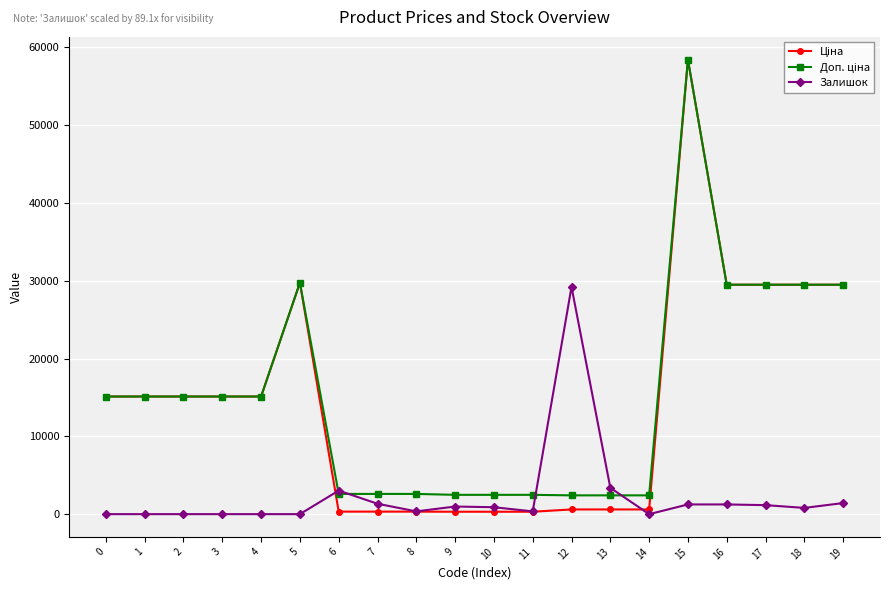

At which category is the sum across all series the highest?

15